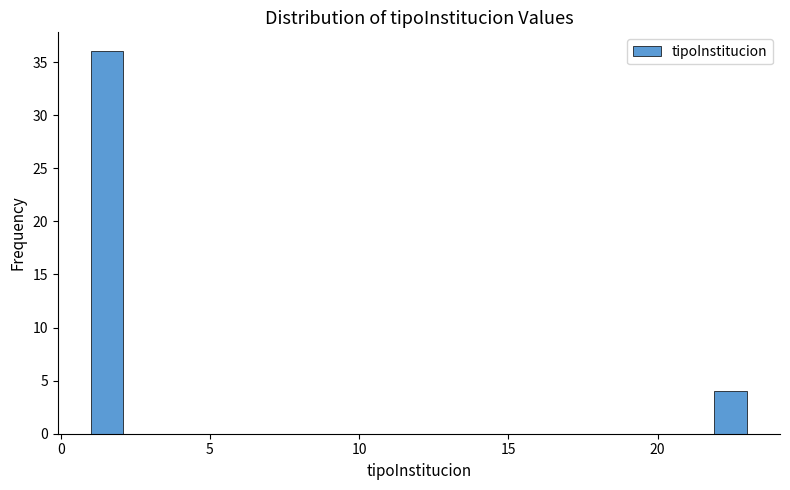

Around what value on the x-axis is the tallest bar? Give the approximate position of its centre, as read against the axis.

1.5